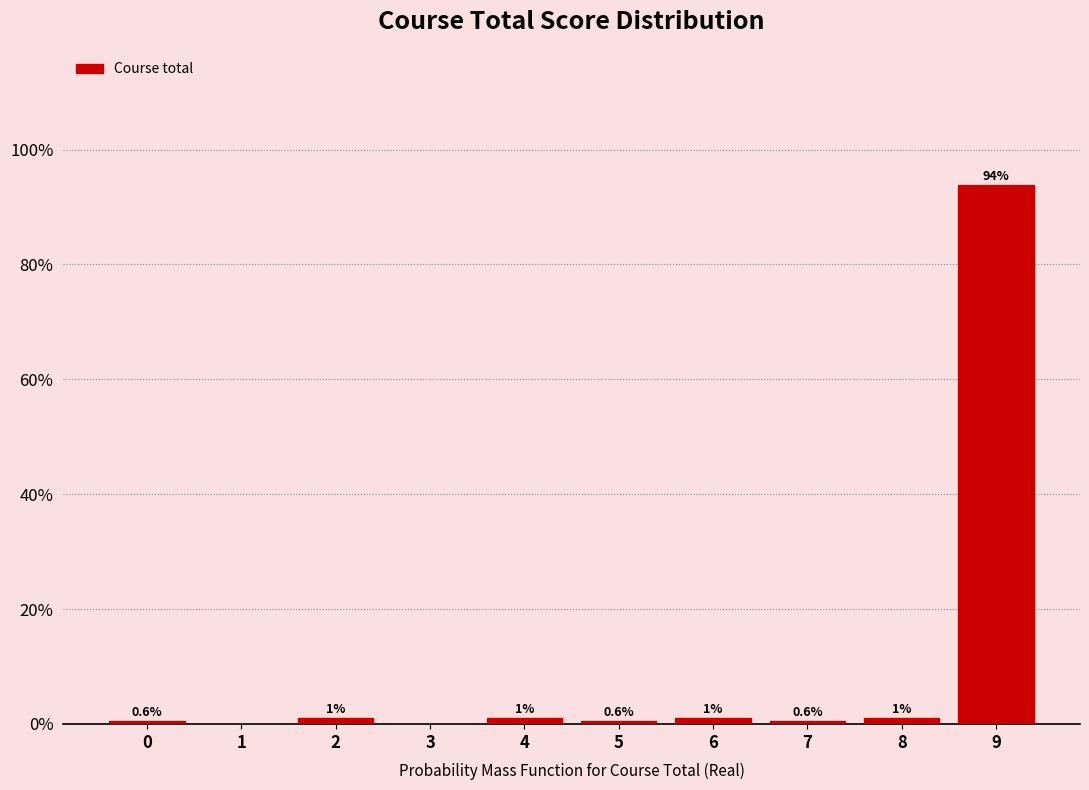

The value at 3 is 0.0. True or false?

True